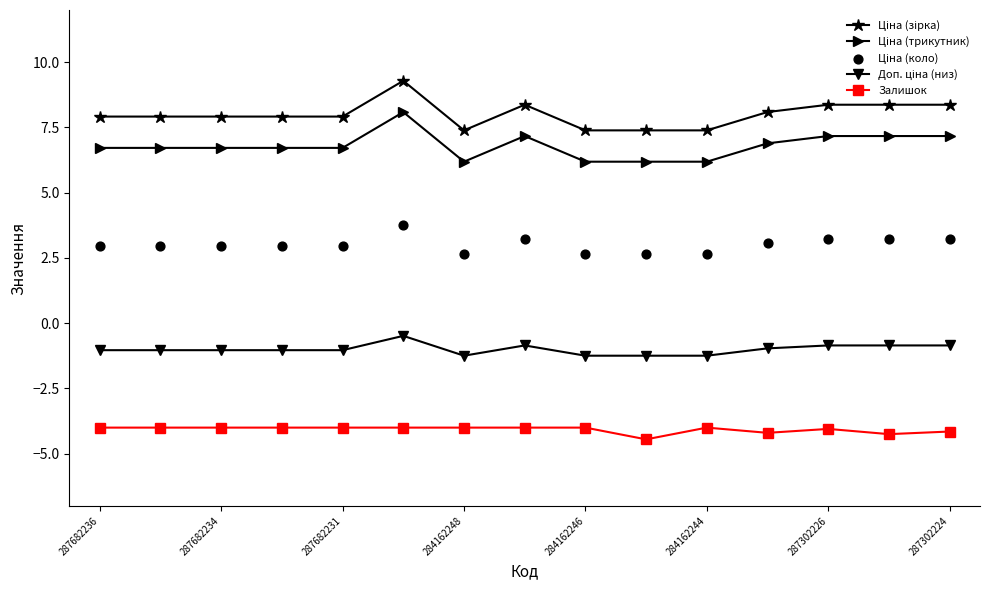

What is the total value across all series at 287682234?

12.6